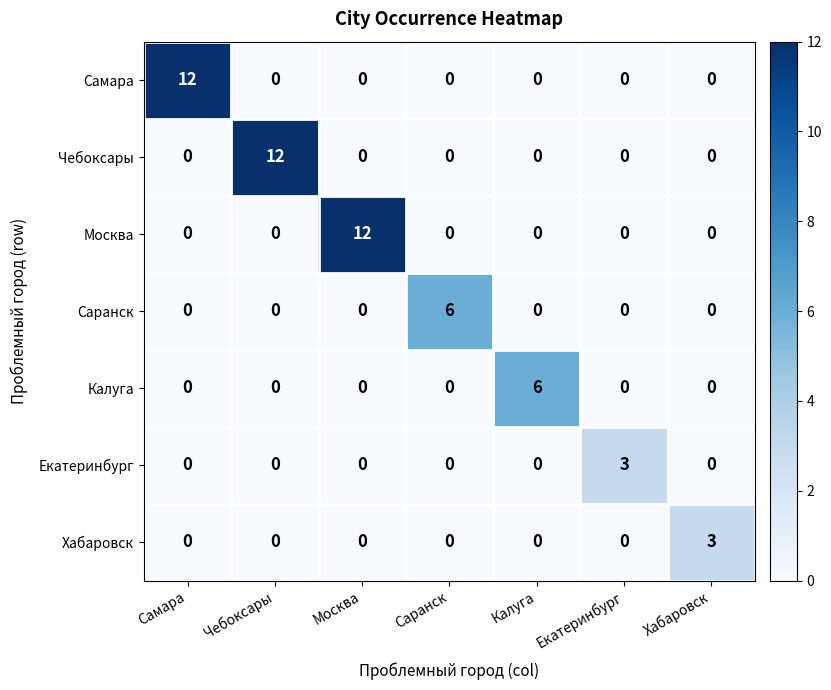

The value of Чебоксары at Самара is -4. True or false?

False